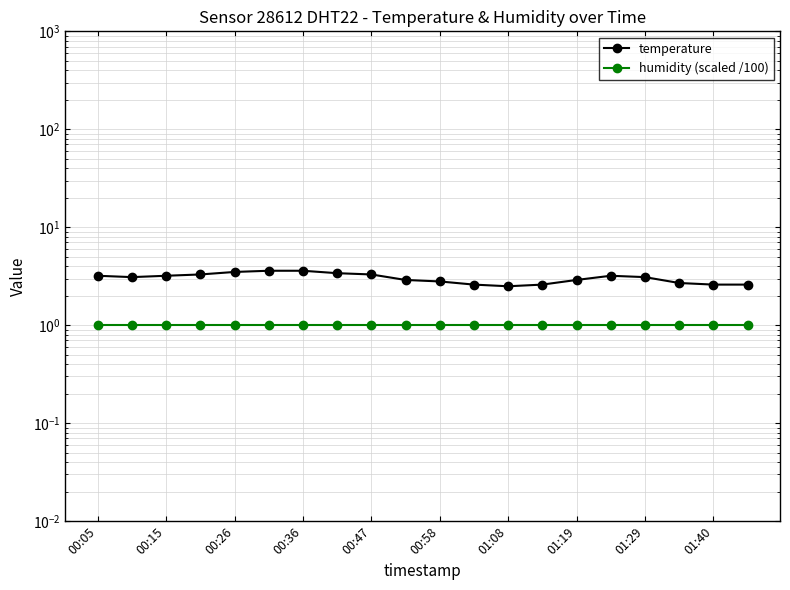

What are all the series names shown in the legend?

temperature, humidity (scaled /100)